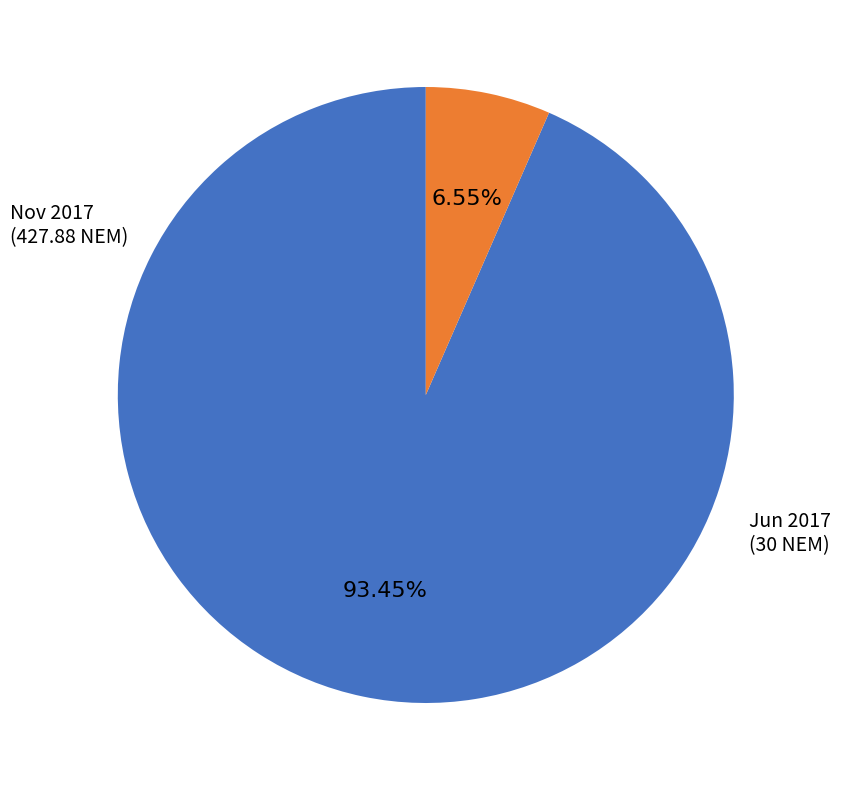

Is there any slice that represents more than half of the pie?

Yes